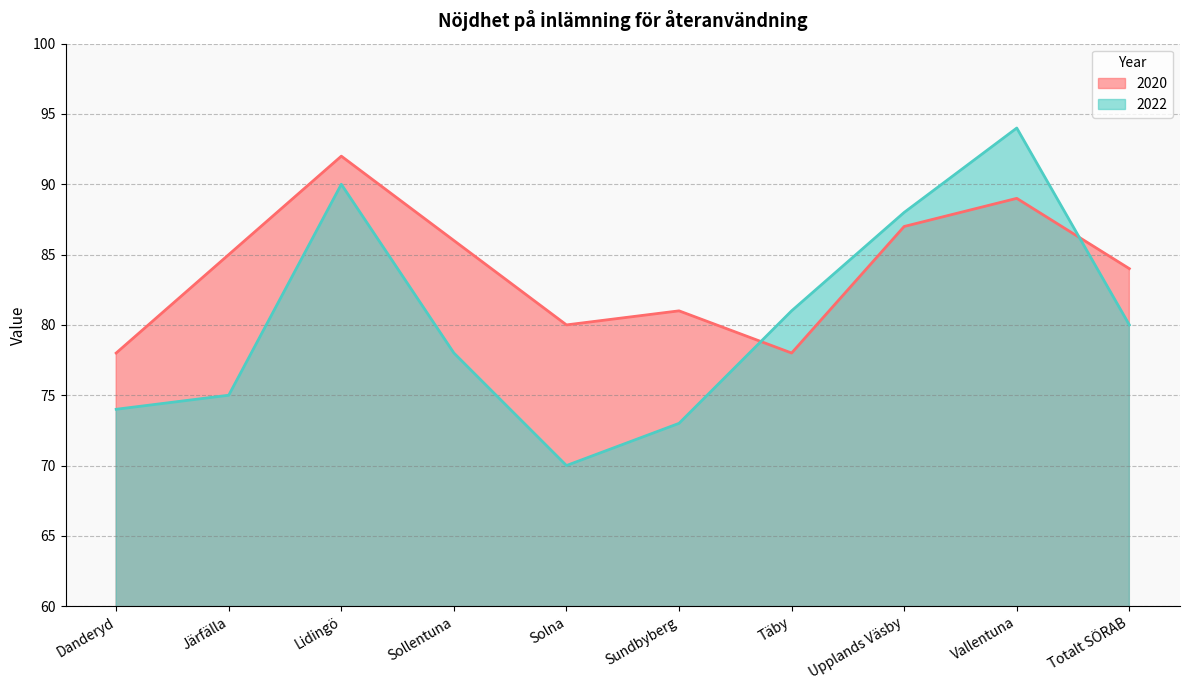

At which category is the sum across all series the highest?

Vallentuna